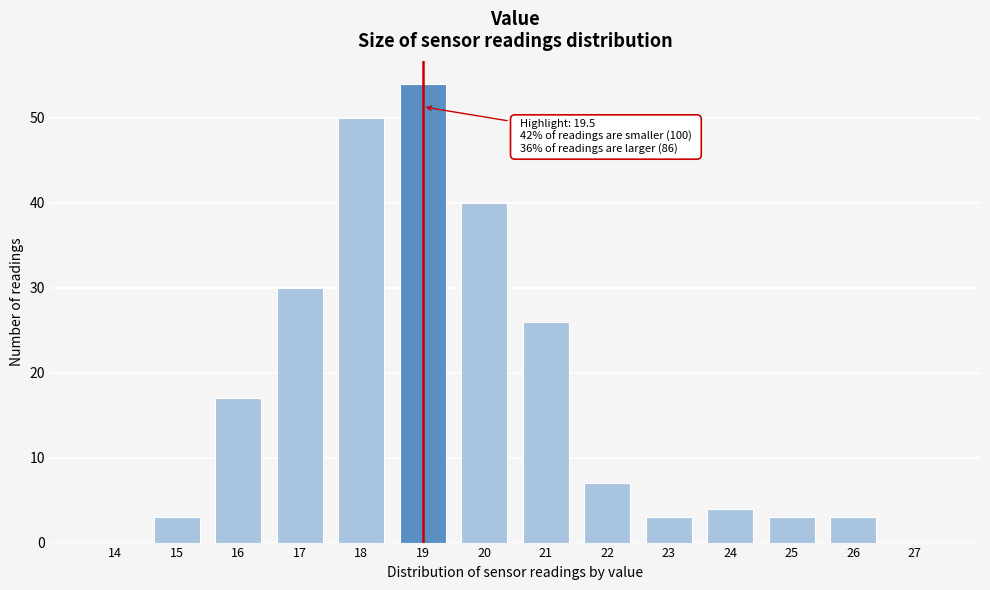

Reading left to right, extract all data points from this chart.

14=0	15=3	16=17	17=30	18=50	19=54	20=40	21=26	22=7	23=3	24=4	25=3	26=3	27=0